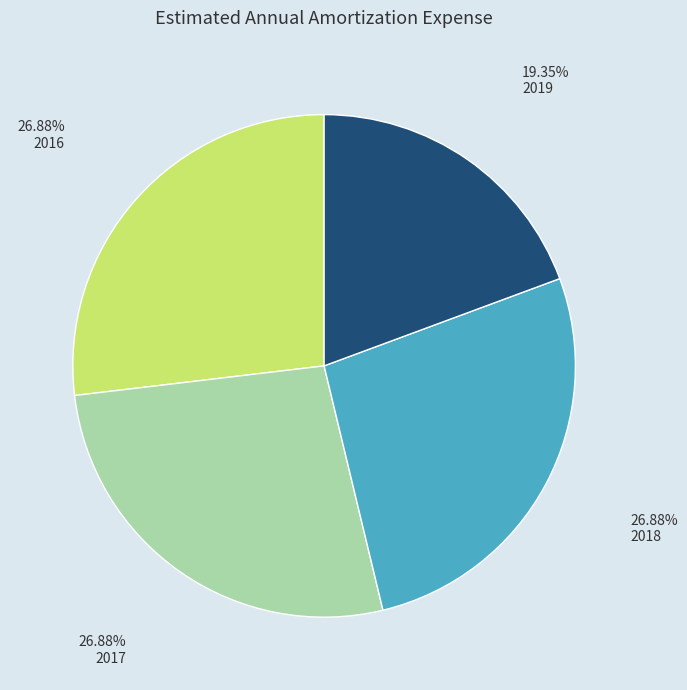

Does any single category account for the majority?

No